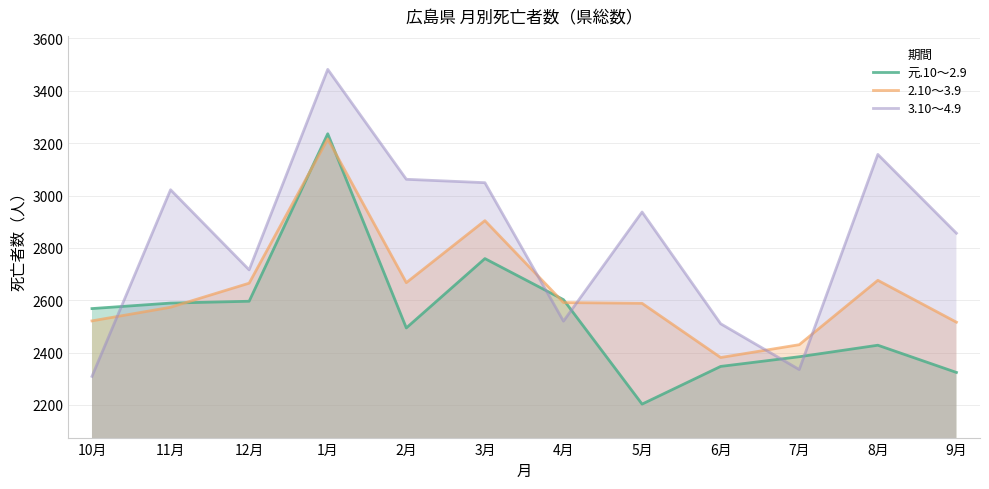

Count the number of data series in this chart.

3